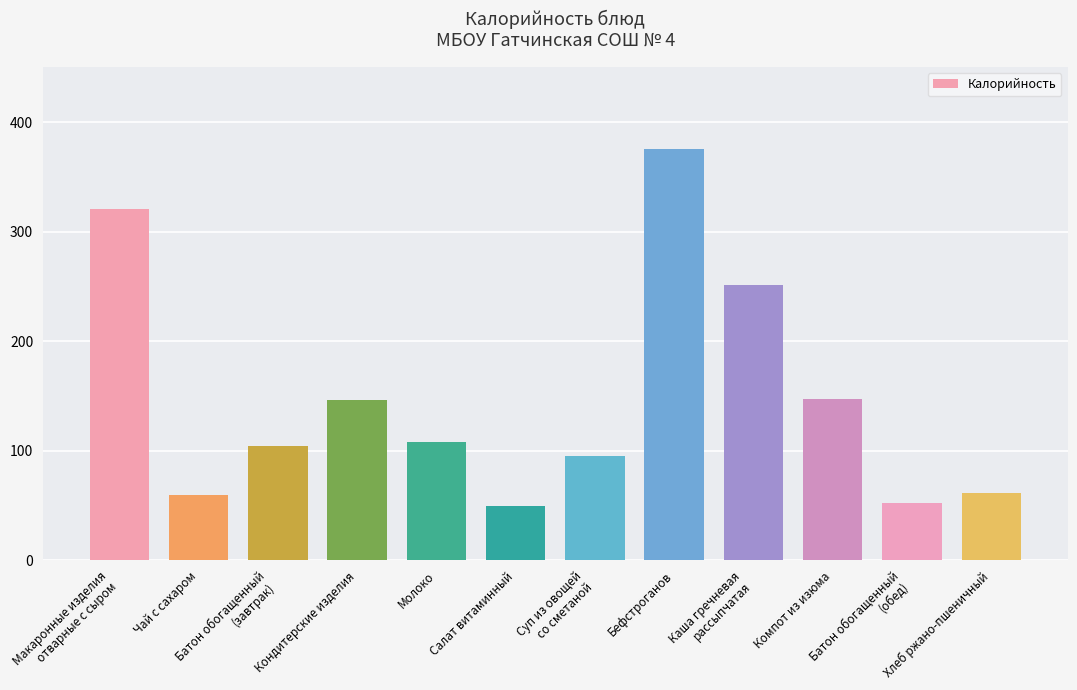

How many distinct data groups are displayed?

1